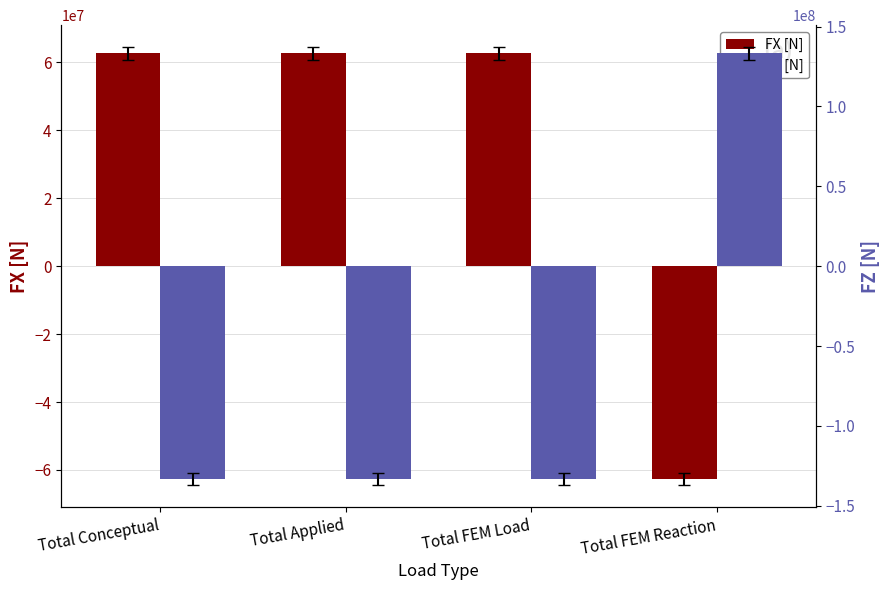

What is the approximate value of FX [N] at Total Conceptual, to the nearest 100?

62659400